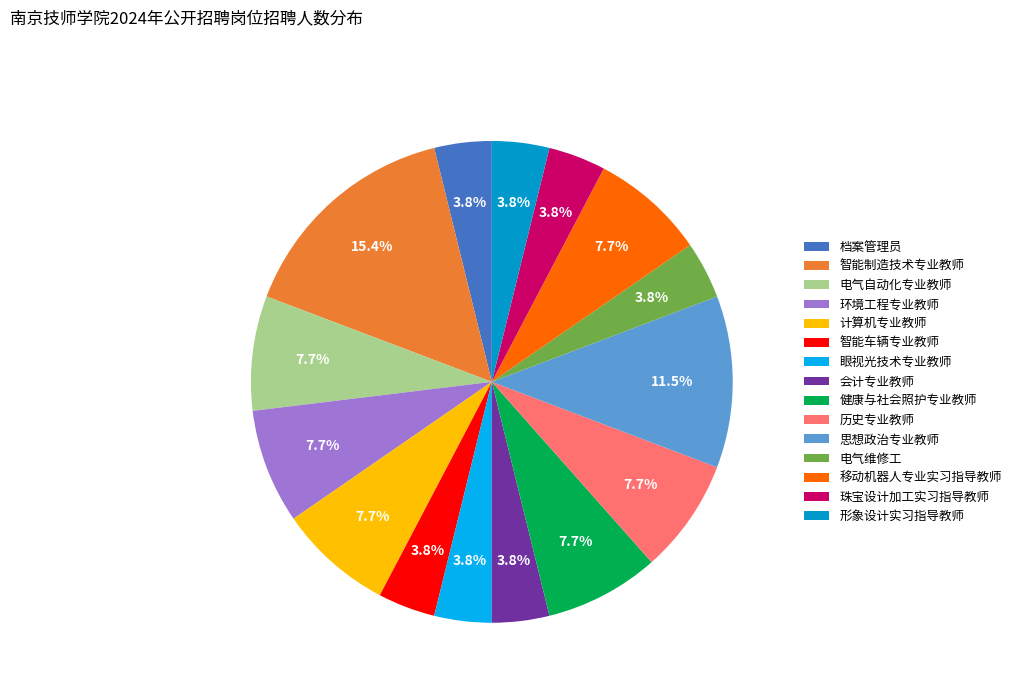

What percentage is the 计算机专业教师 slice, to the nearest percent?

8%